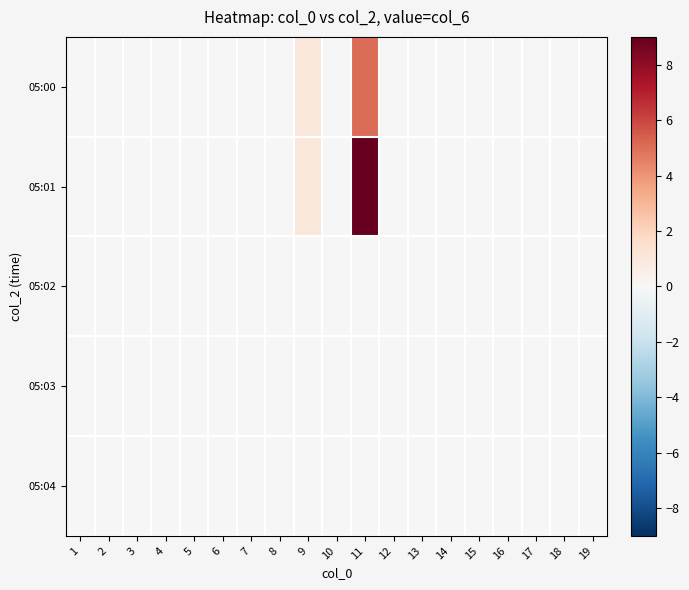

Which has a higher value, 3 or 9?

9